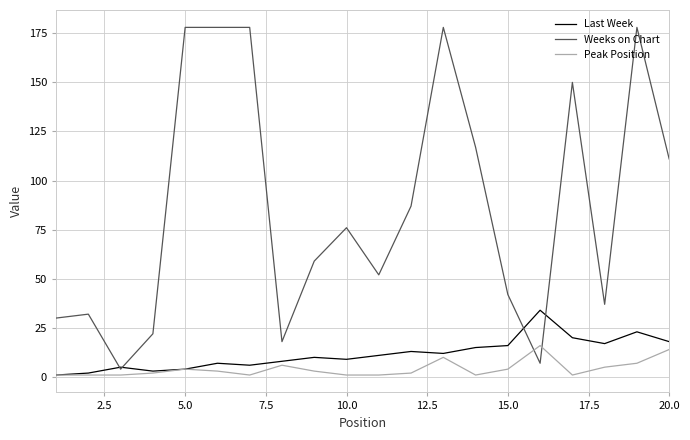

True or false: Last Week has more than 2 interior local peaks.

True